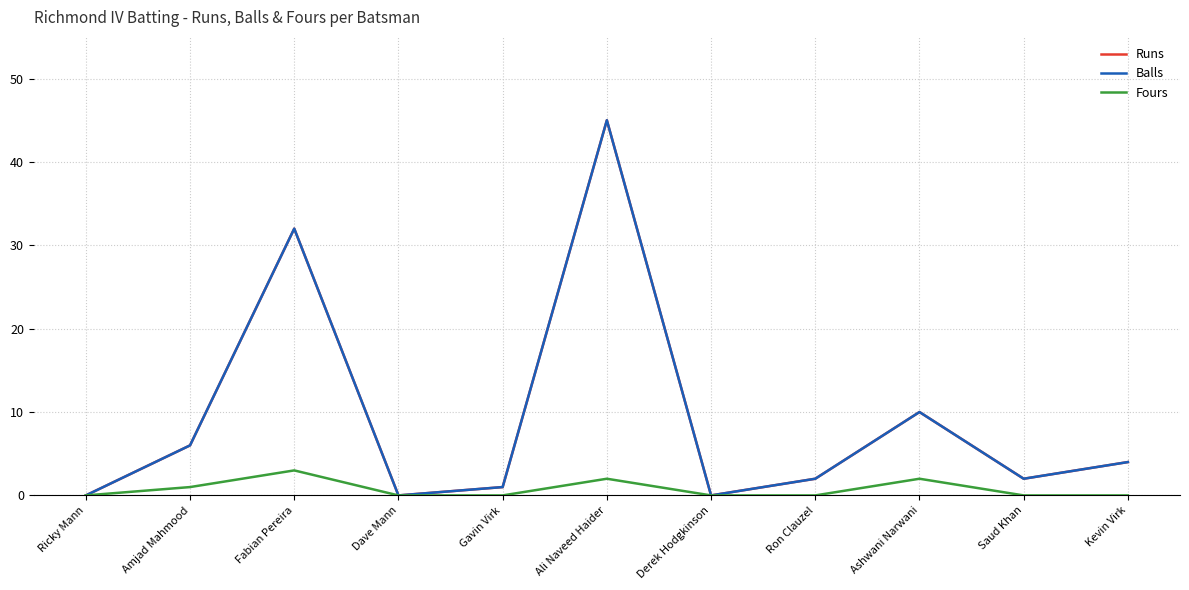

True or false: Runs and Balls intersect in this chart.

False